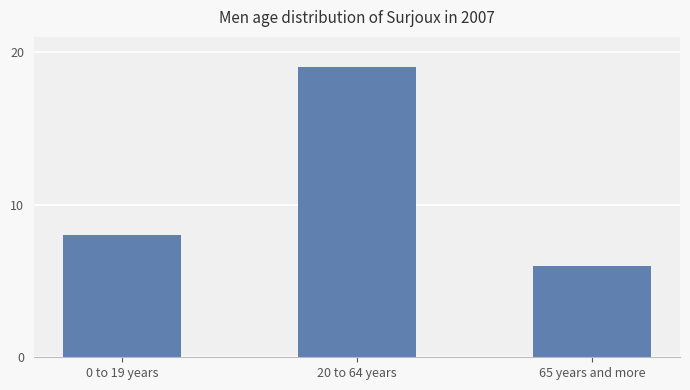

Where is the data nearest to the value 12?

0 to 19 years